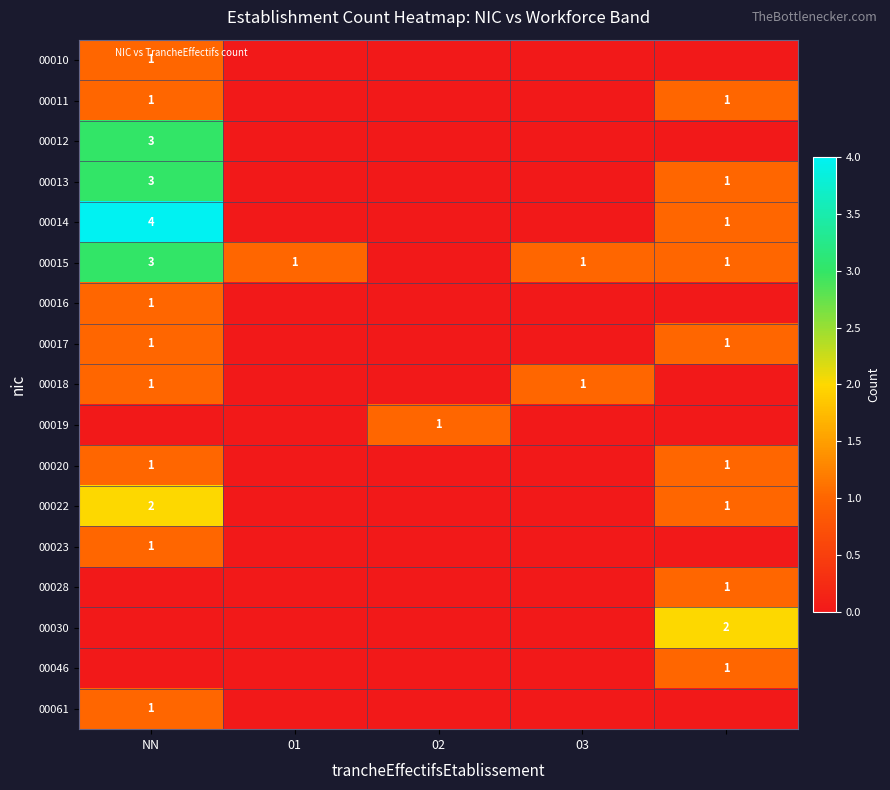

Which series has the largest range (max minus min)?

00014